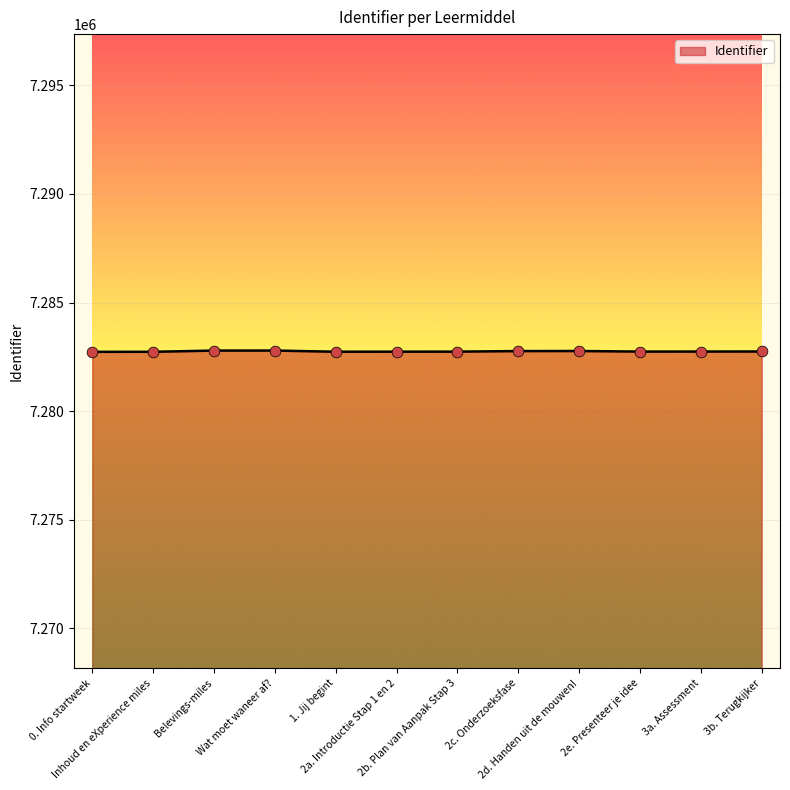

What is the change in value from Belevings-miles to Wat moet waneer af??

+1